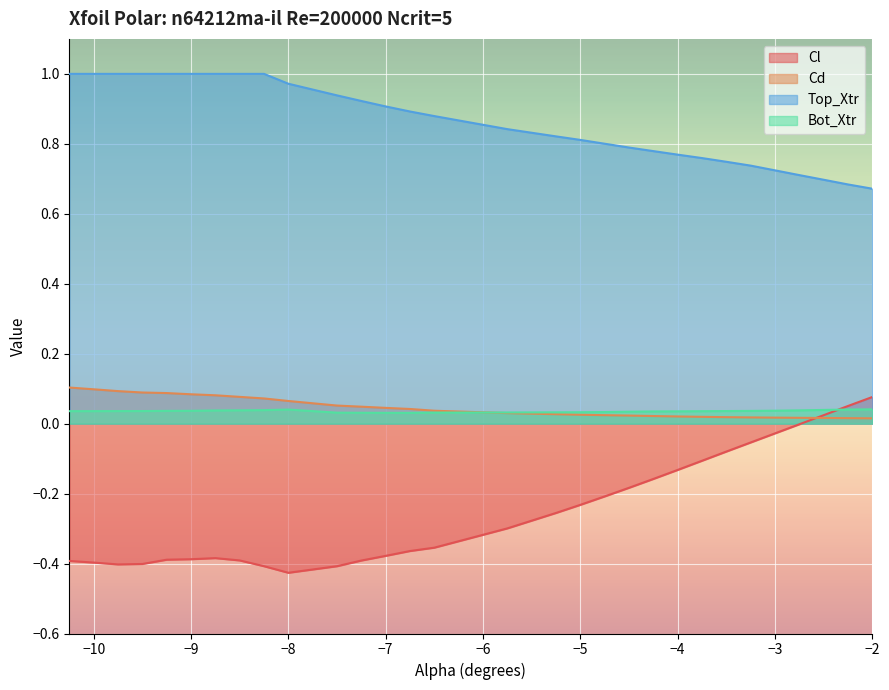

At which label does Cl reach its minimum?

−8